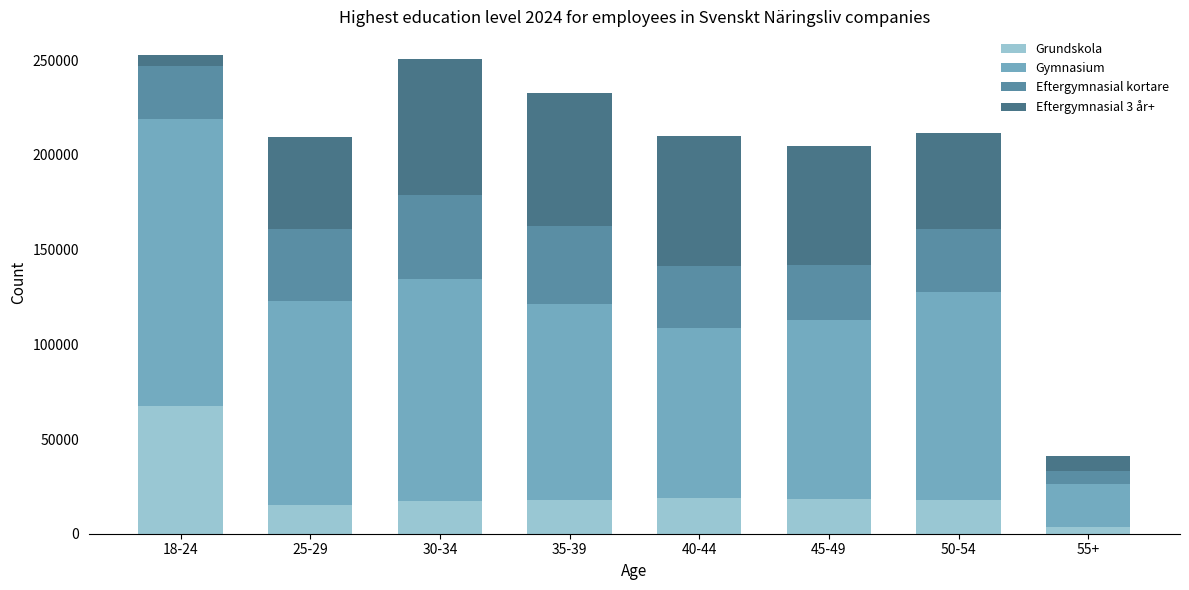

What is the highest value of the Grundskola series?

67495